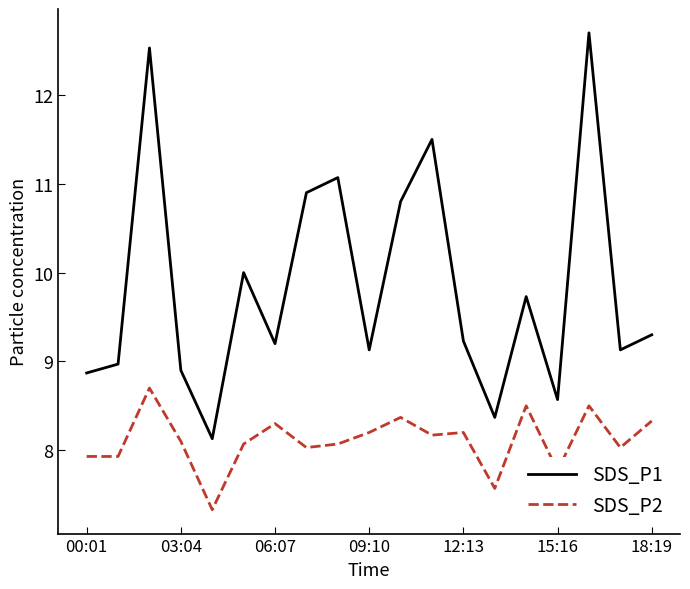

List the series in order of their peak value, lowest first.

SDS_P2, SDS_P1